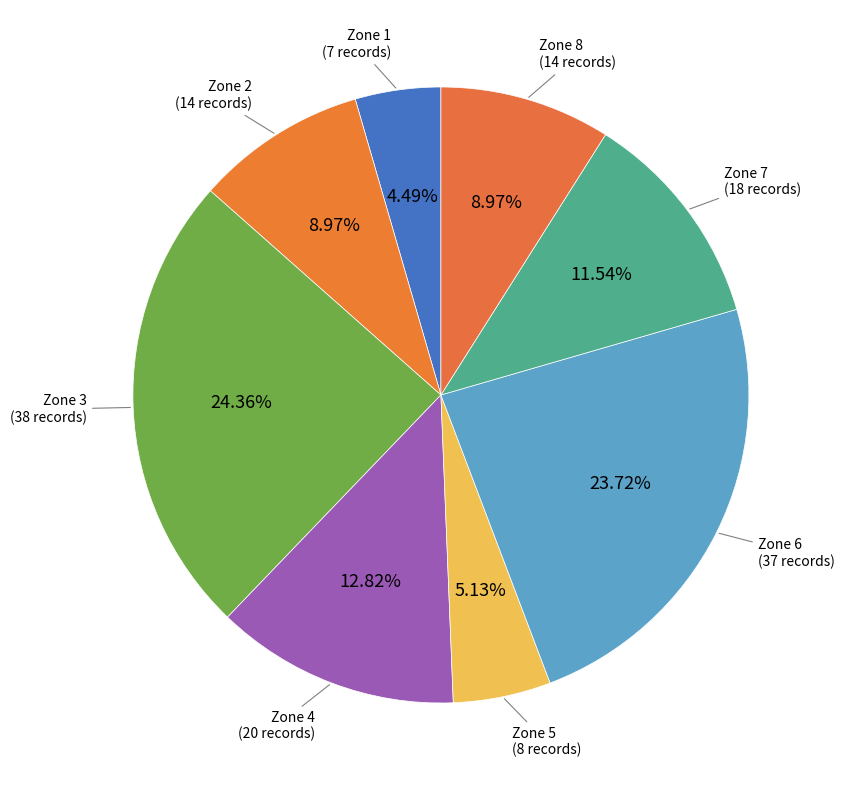

How many segments does this pie chart have?

8